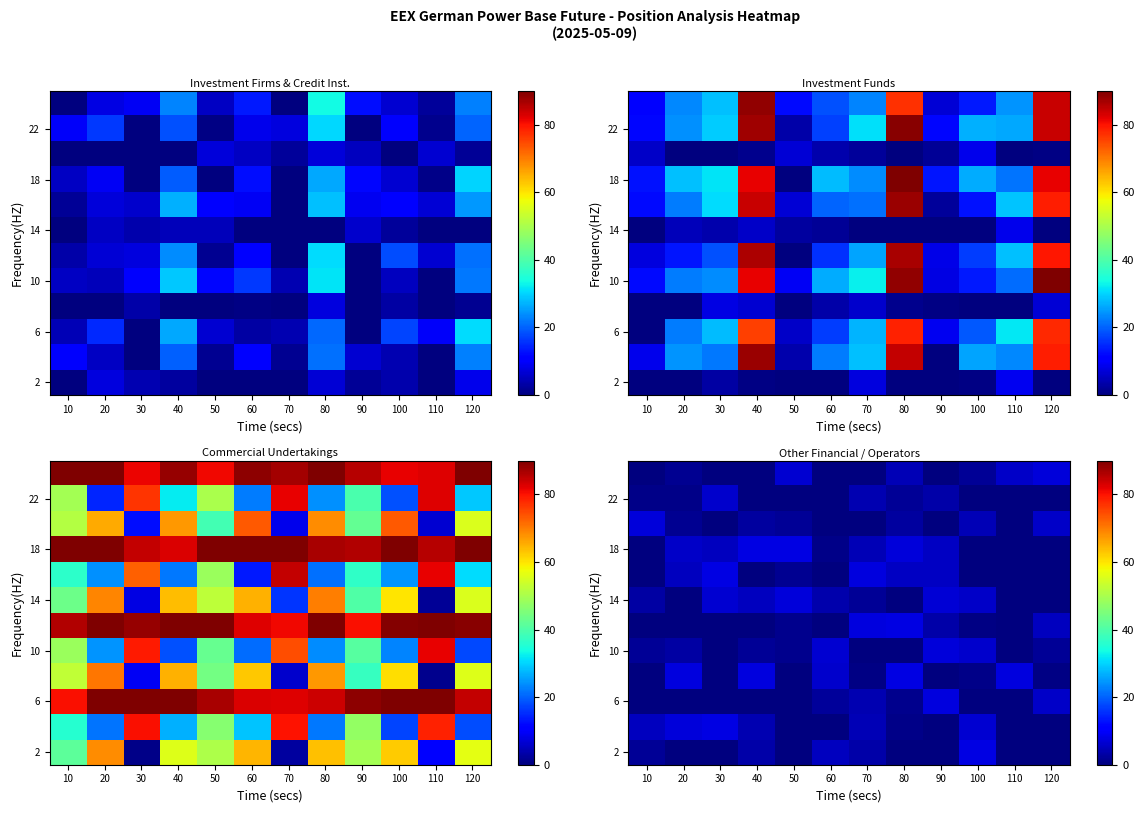

Is it true that 18 equals 7.9 at 50?

True